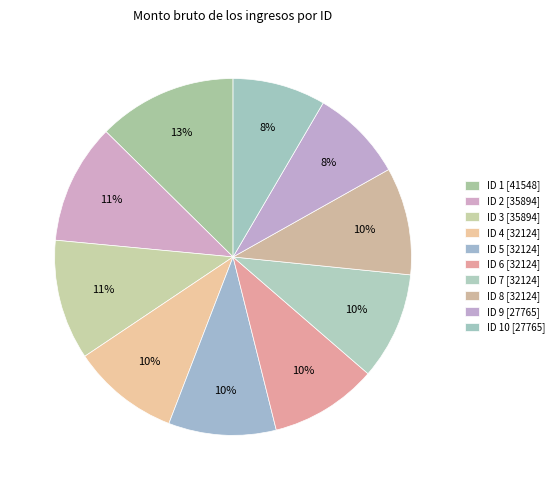

To the nearest percent, what is the difference between the largest and smallest slice percentages?

4%